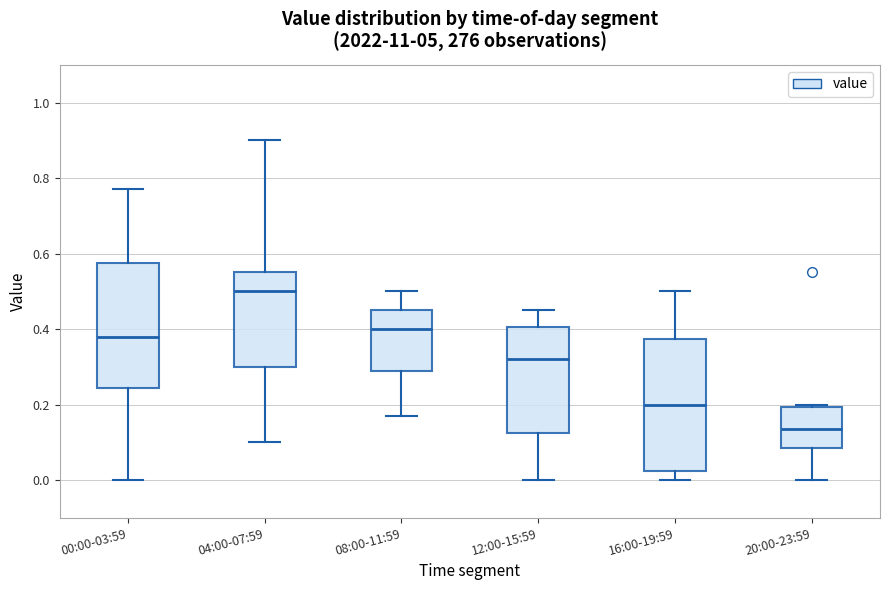

Where does the median line of the box for 16:00-19:59 sit on the y-axis? The values are not printed on the chart, so give them approximately, as read against the axis.

0.20